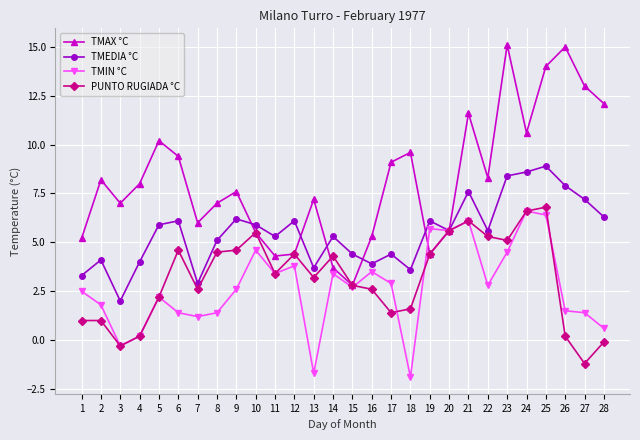

True or false: TMIN °C has a value of 2.6 at 9.

True